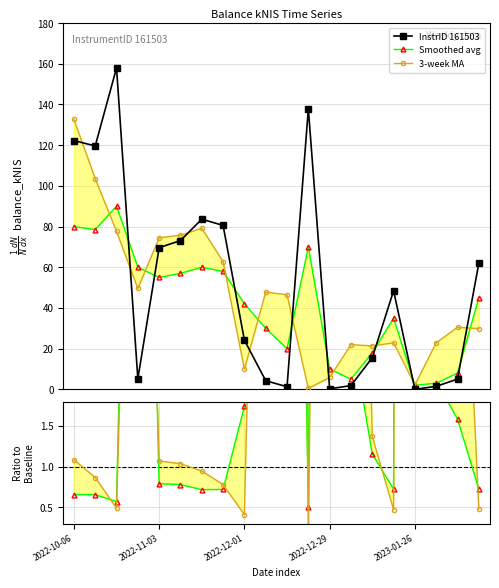

How many data points in InstrID 161503 are less than 48?

10